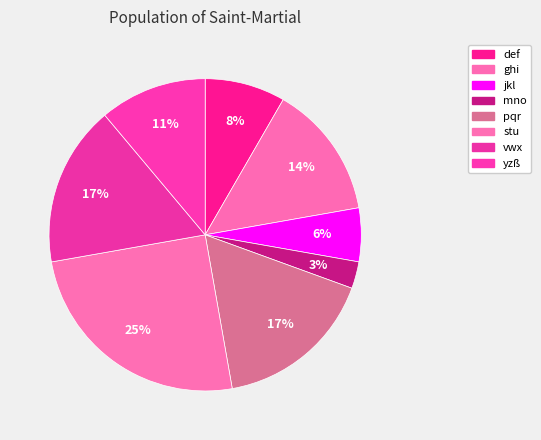

What percentage is the jkl slice, to the nearest percent?

6%